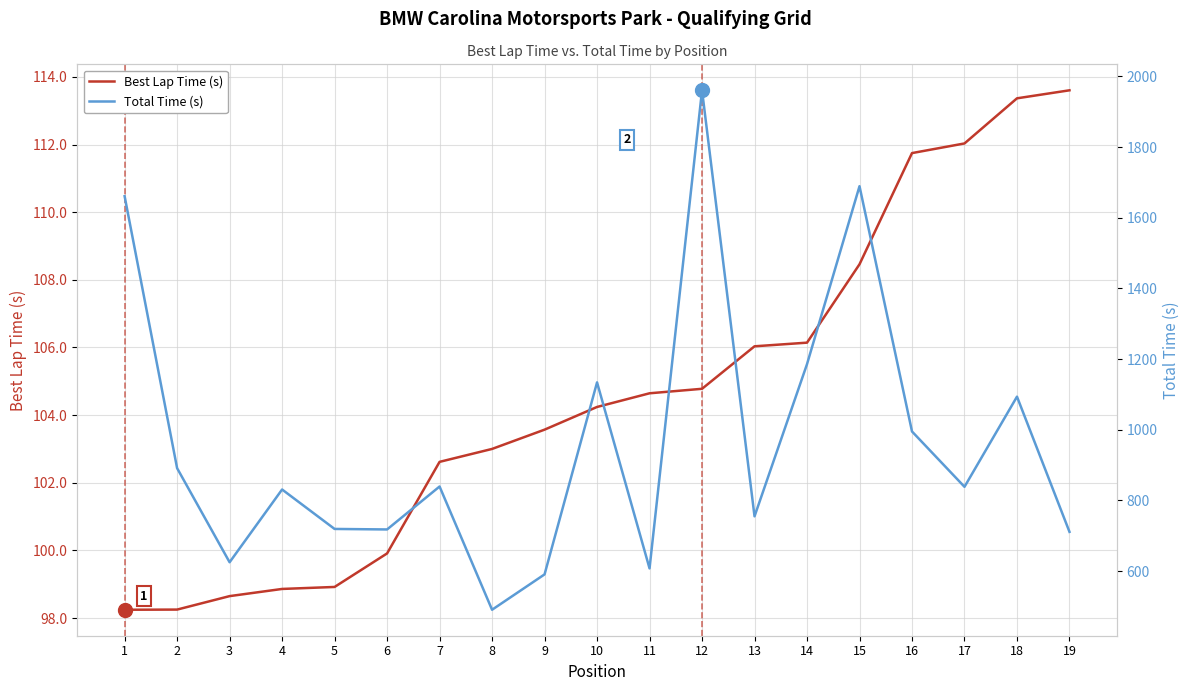

How many interior local peaks does the Total Time (s) series have?

6